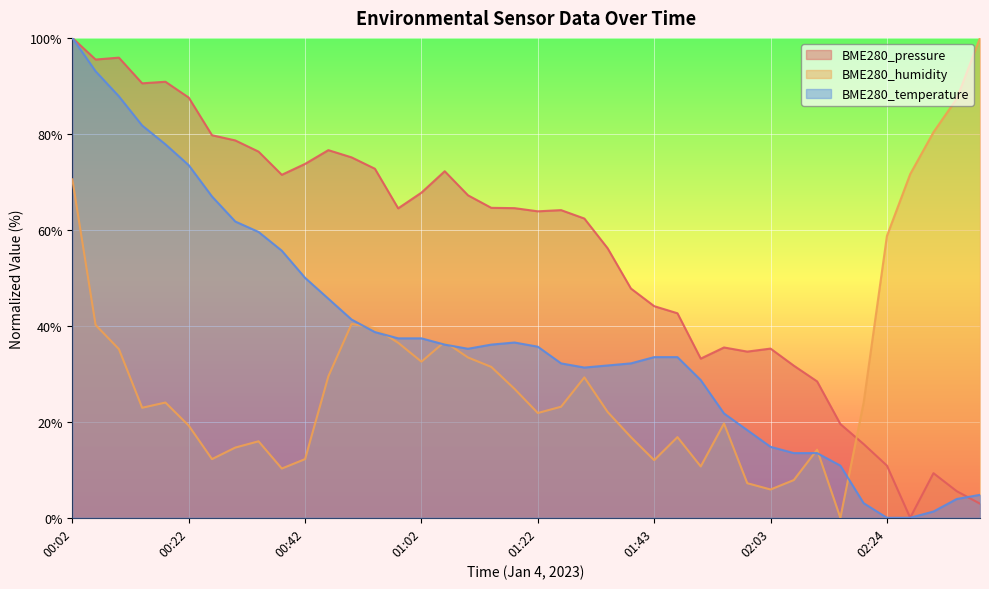

How many interior local peaks does the BME280_humidity series have?

8